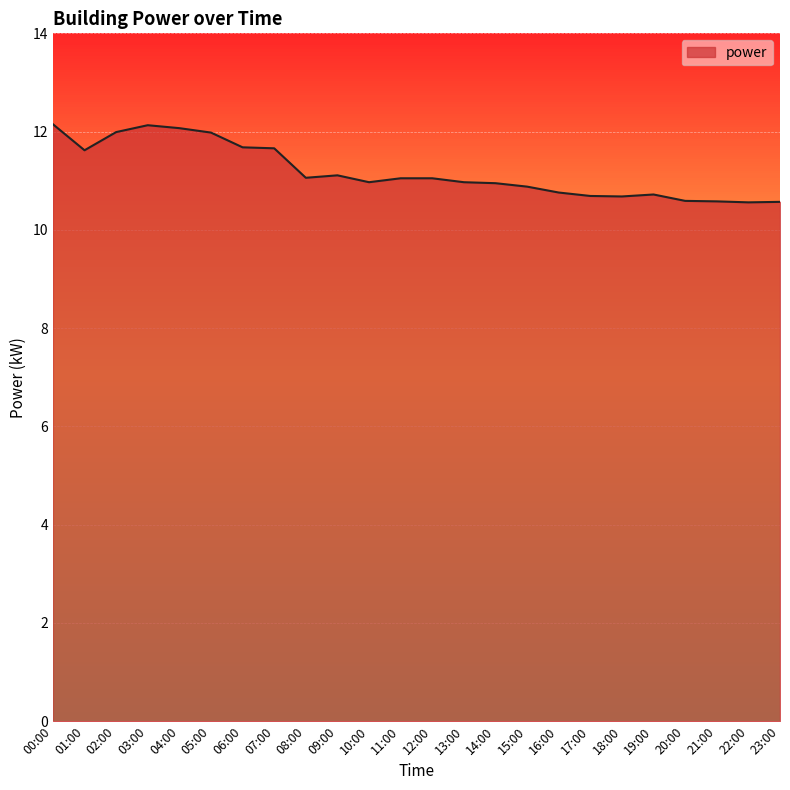

What position from the left is 10:00?

11